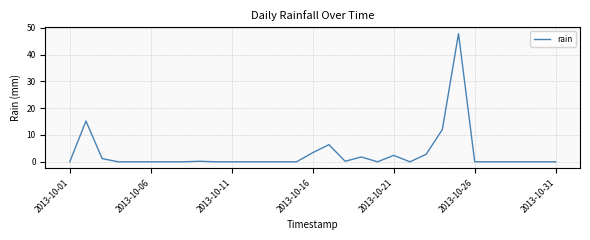

How many series are shown in this chart?

1